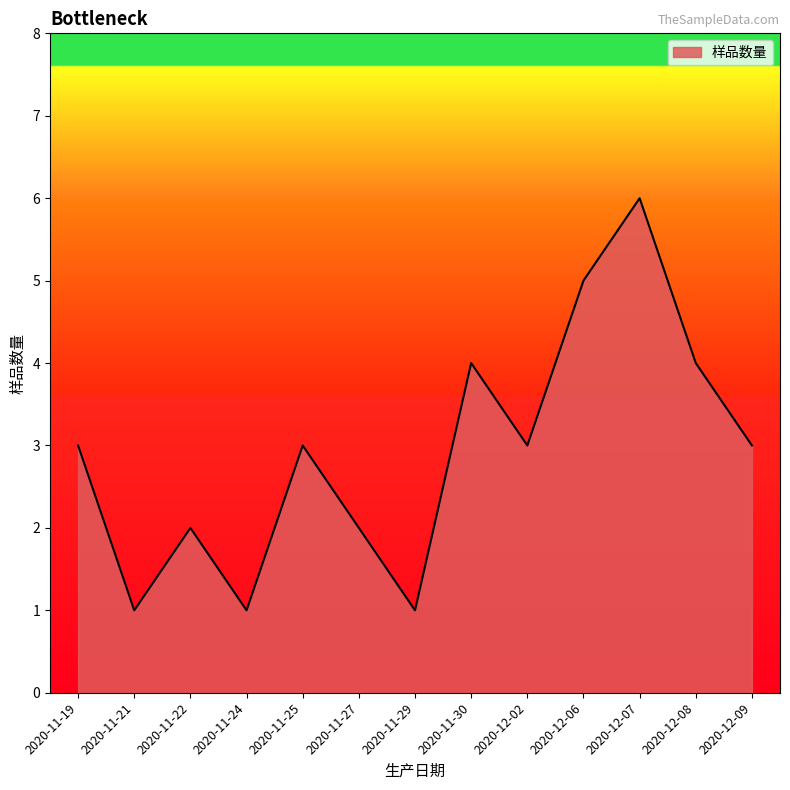

The value at 2020-12-09 is 5. True or false?

False